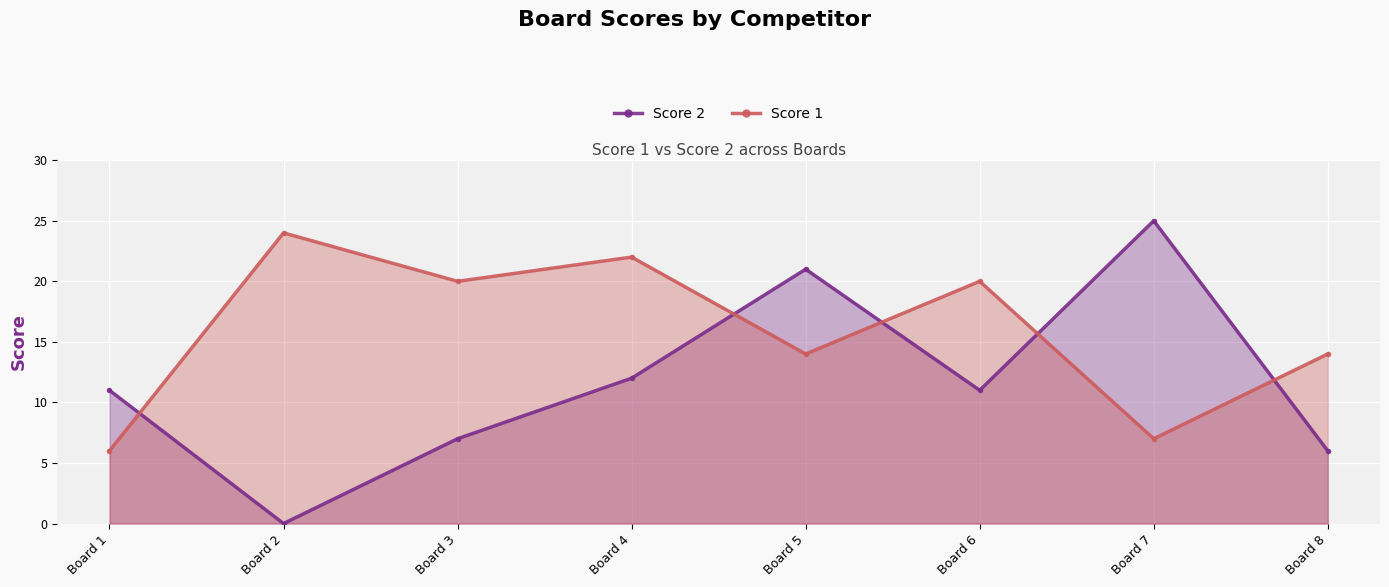

Which category has the highest value in the Score 2 series?

Board 7